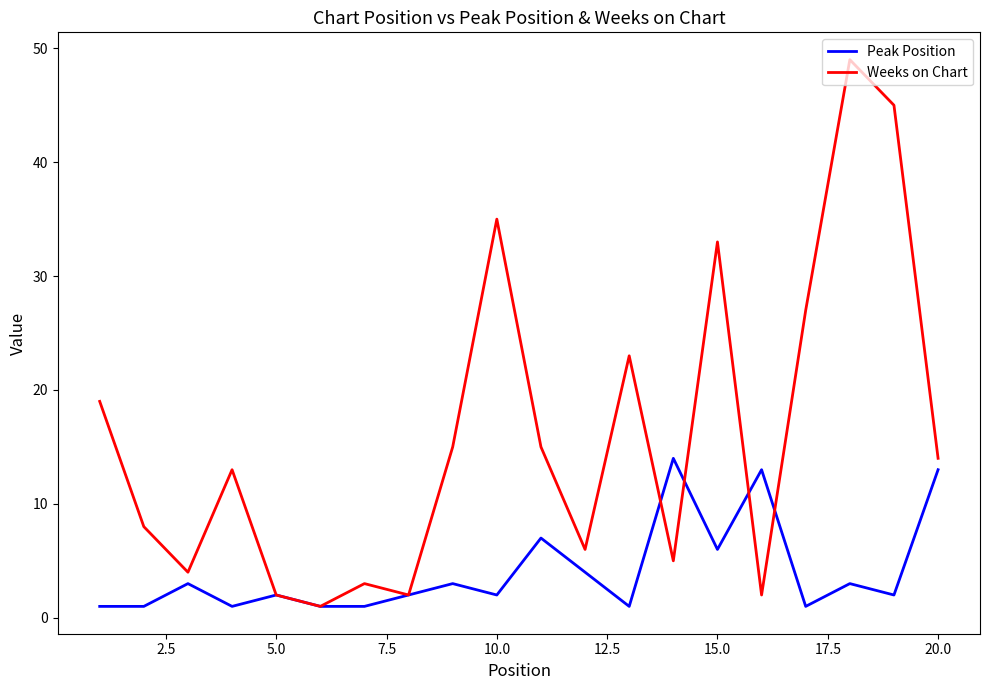

Reading left to right, transcribe all the data shown in this chart.

Peak Position: 1	1	3	1	2	1	1	2	3	2	7	4	1	14	6	13	1	3	2	13
Weeks on Chart: 19	8	4	13	2	1	3	2	15	35	15	6	23	5	33	2	27	49	45	14